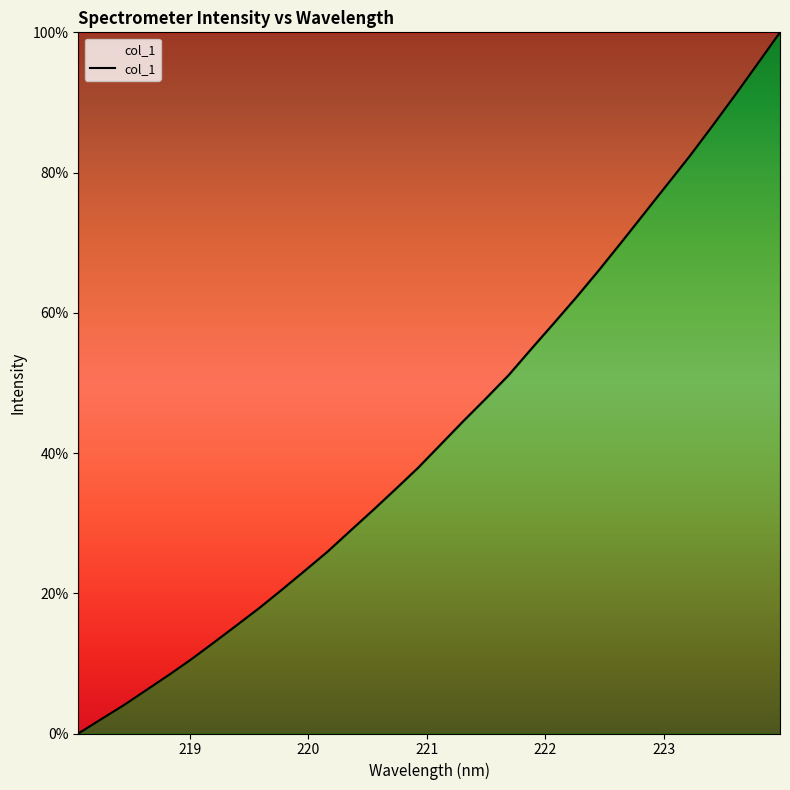

What is the greatest value displayed?

100.0